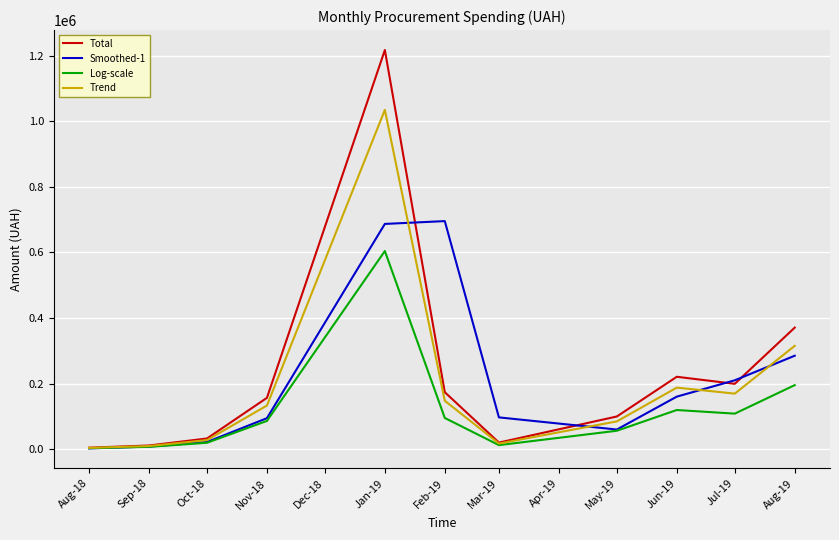

The value of Trend at Jan-19 is 1680766.9. True or false?

False